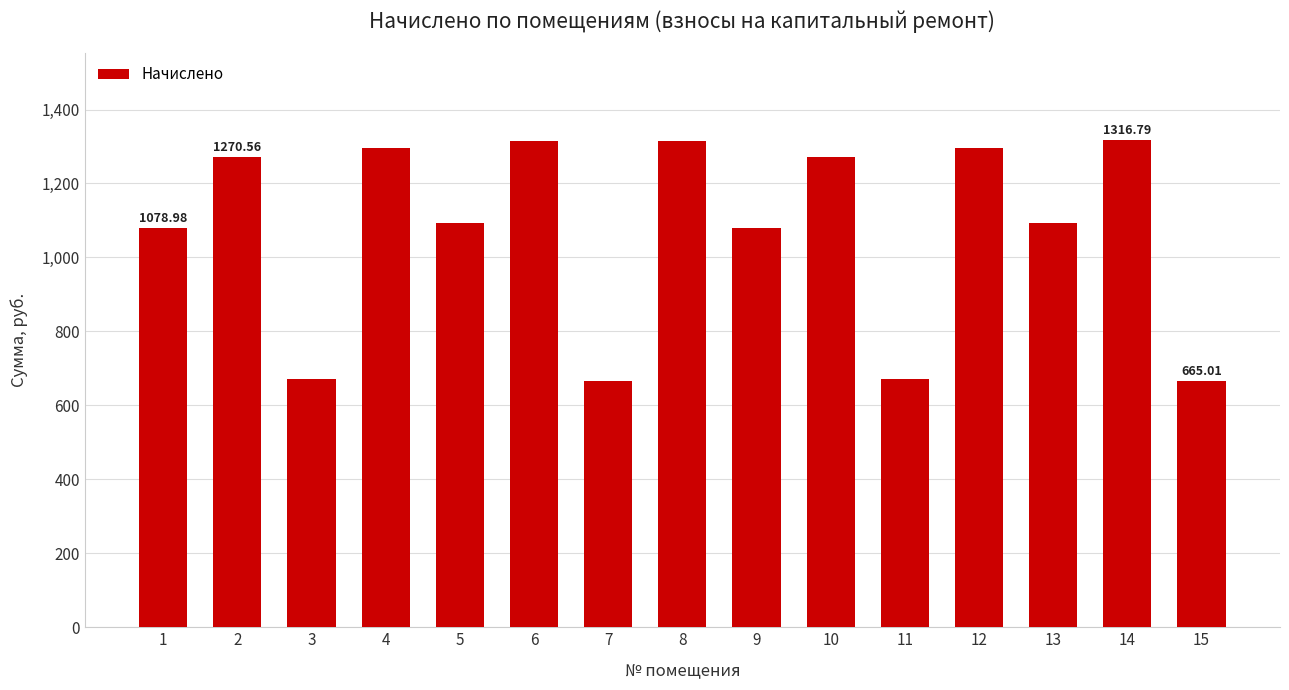

What is the difference between the second highest and second lowest values?

649.6